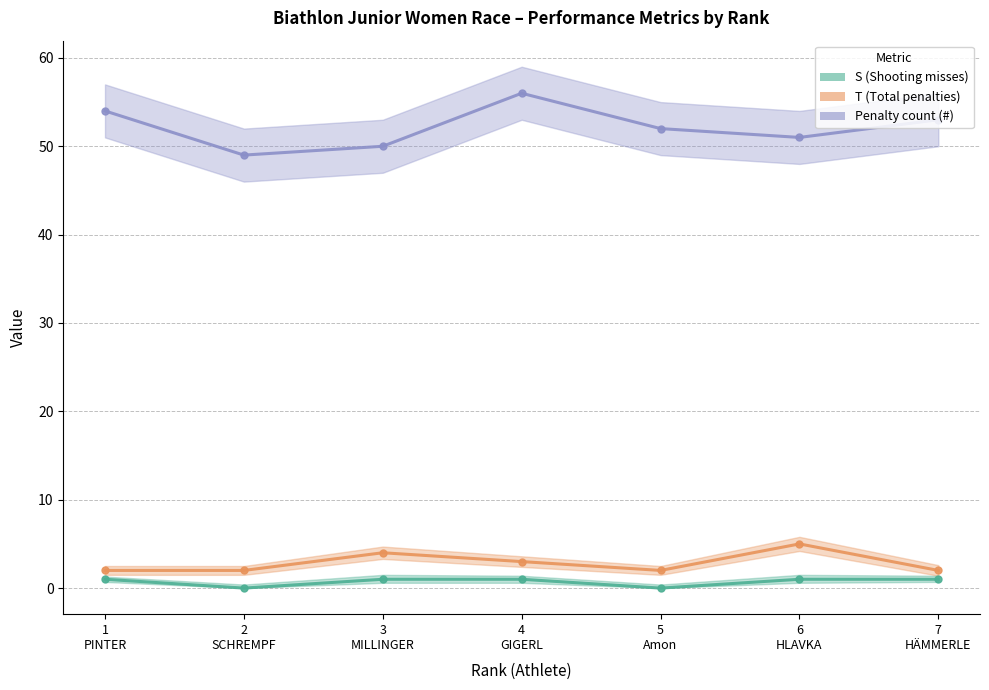

How many data points does each series have?

7